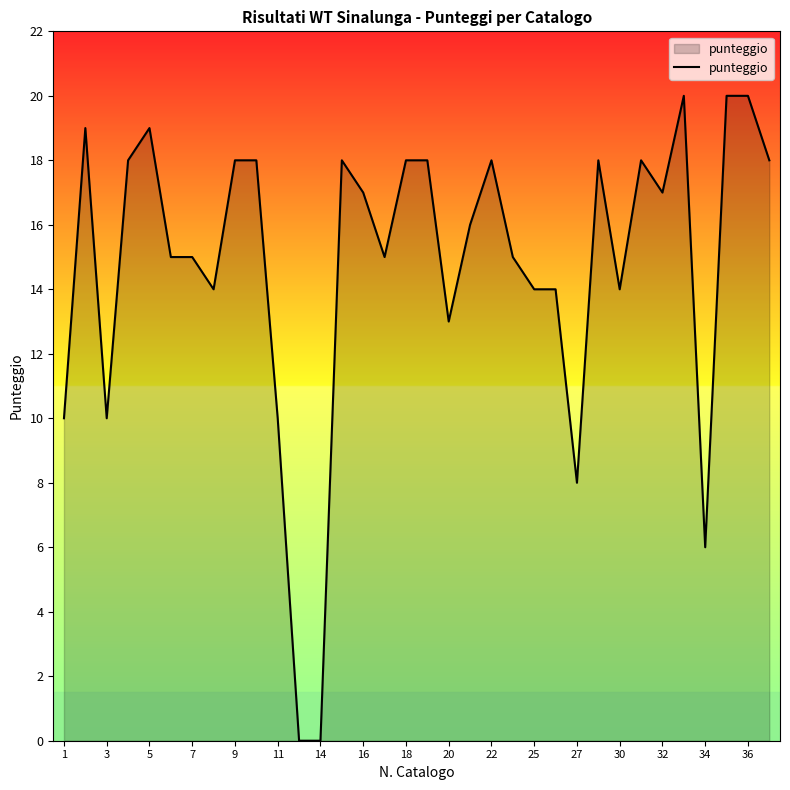

What is the maximum value shown in the chart?

20